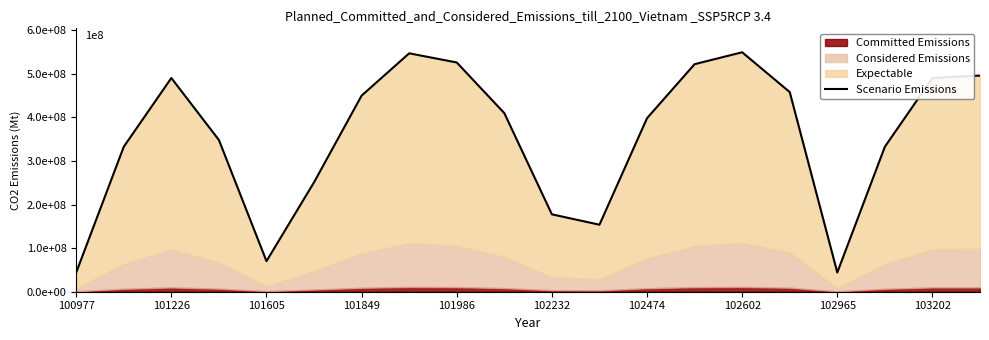

What is the sum of all values?

7088800000.0